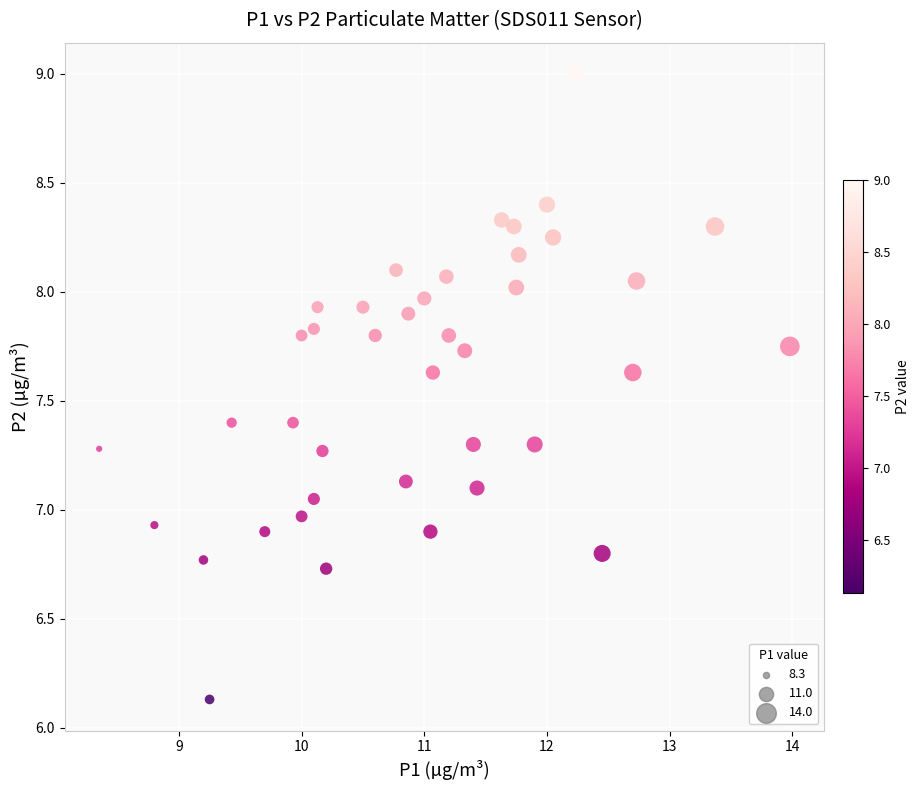

What is the range of Y values (max minus min)?

2.9